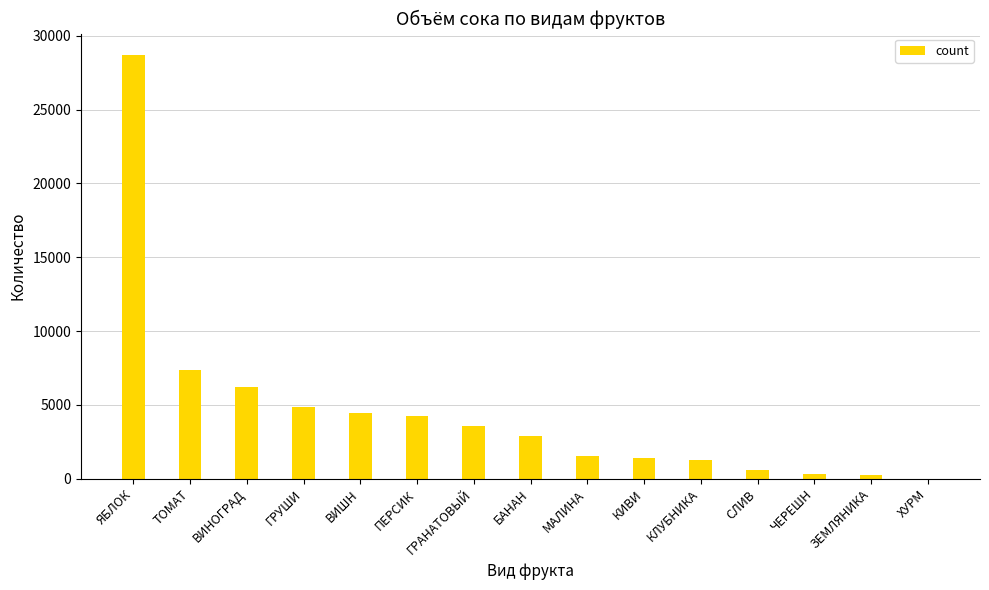

At which label is the value closest to 14359?

ТОМАТ